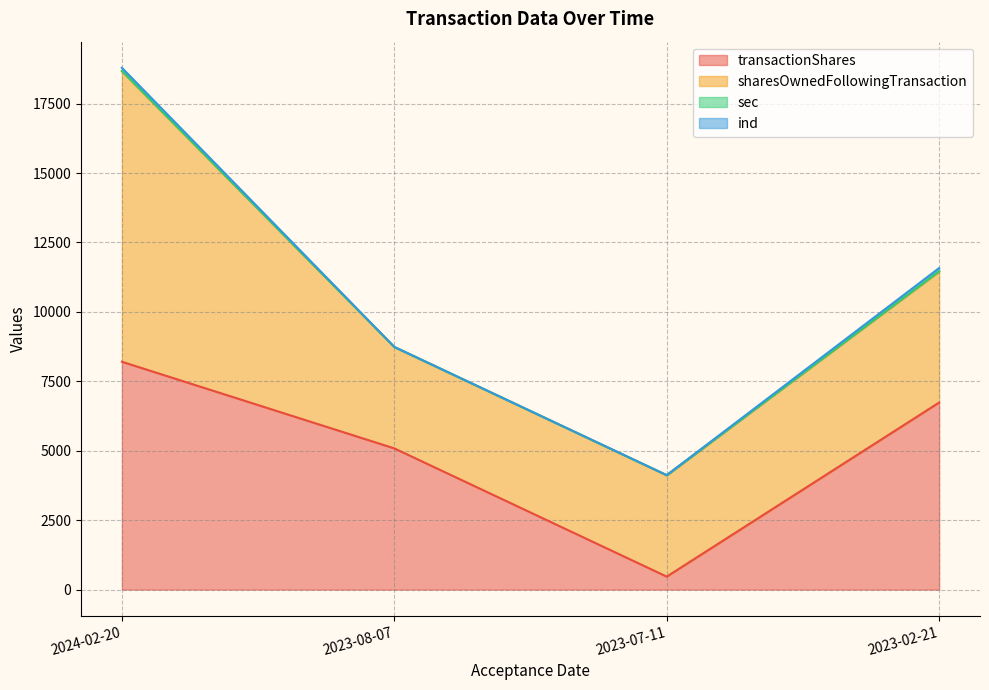

Which category has the lowest value in the transactionShares series?

2023-07-11